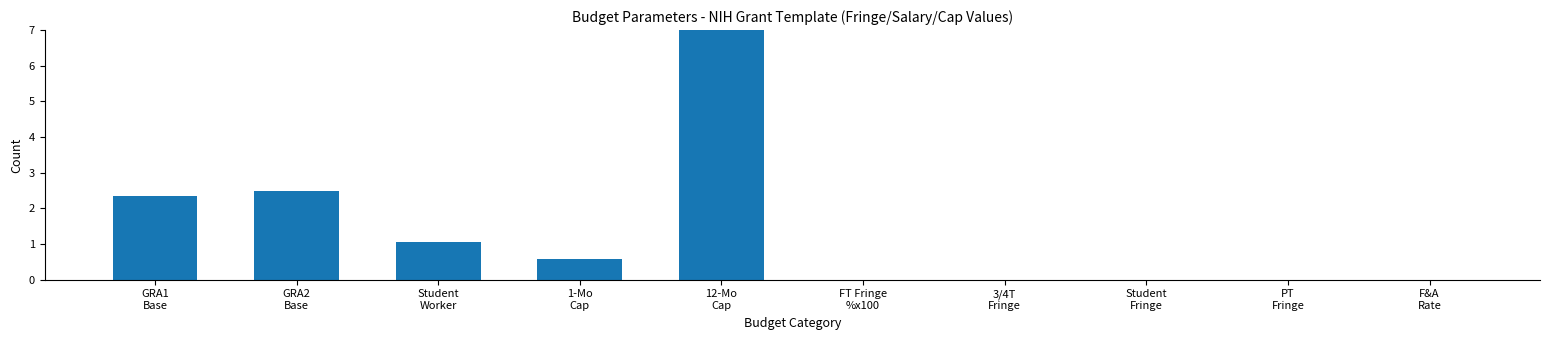

What is the sum of all values?

13.5